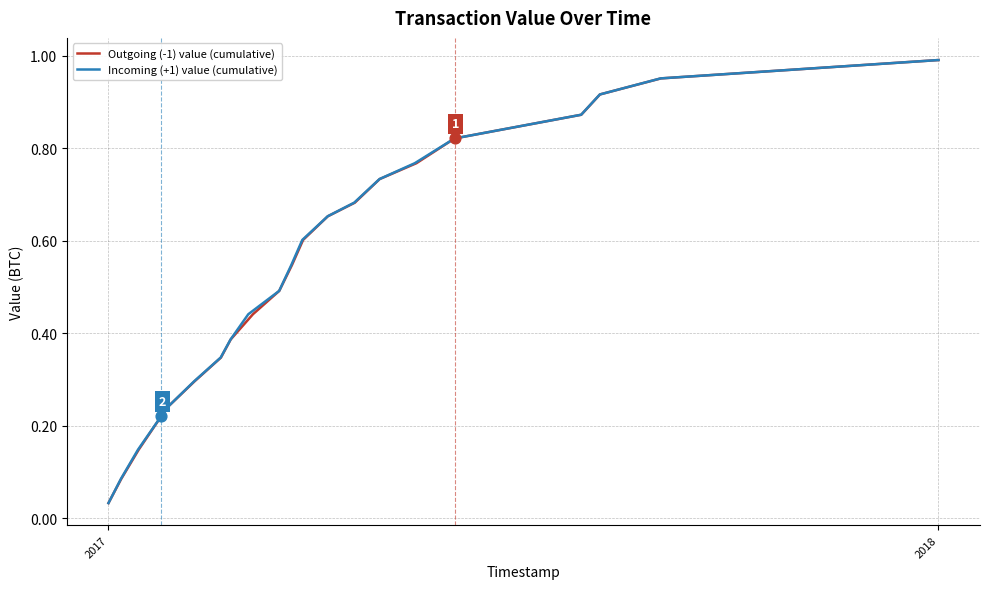

Which series contains the highest Y value?

Outgoing (-1) value (cumulative)